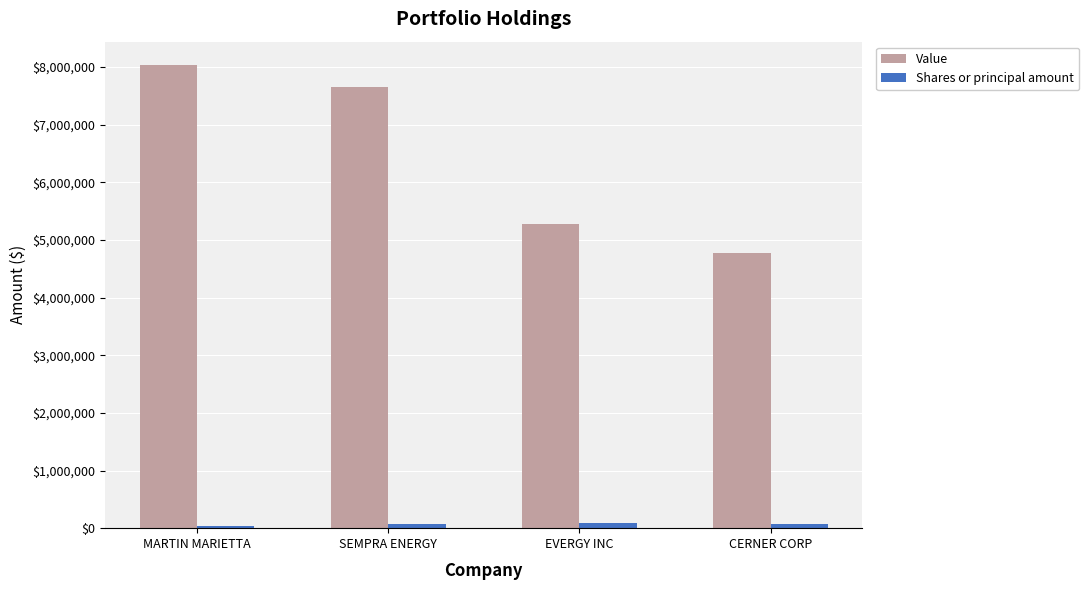

What is the minimum value shown in the chart?

36000